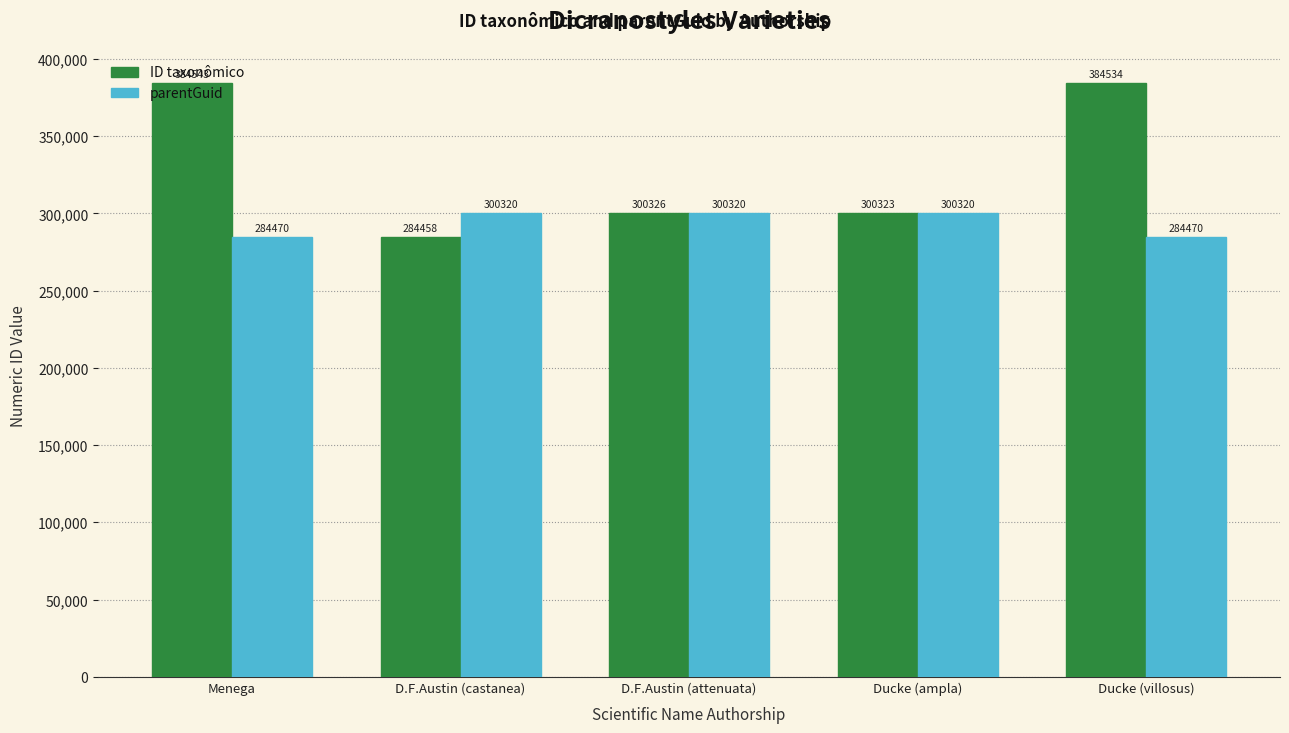

What is the label of the 1st bar from the right?

Ducke (villosus)